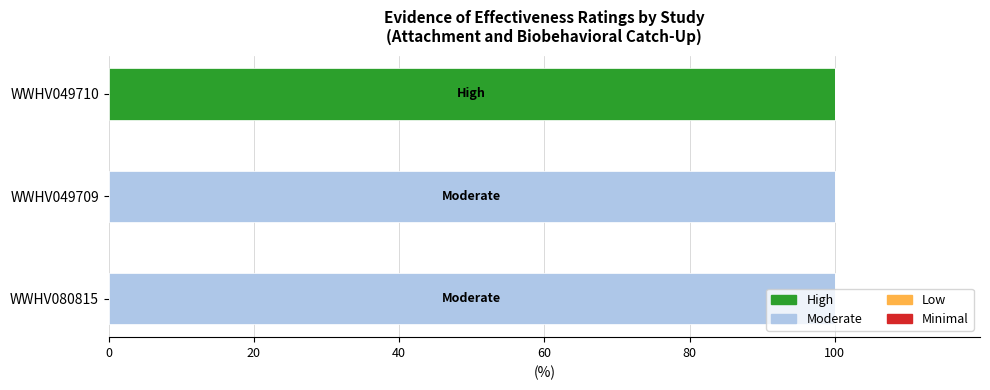

Which category has the highest value in the High series?

WWHV049710